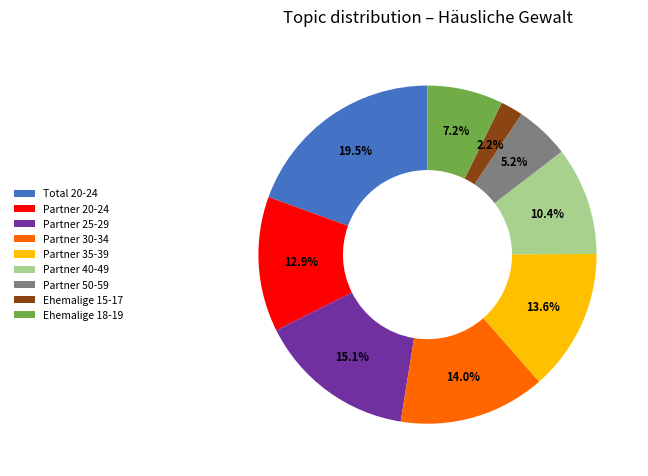

Which has a higher value, Ehemalige 15-17 or Partner 25-29?

Partner 25-29